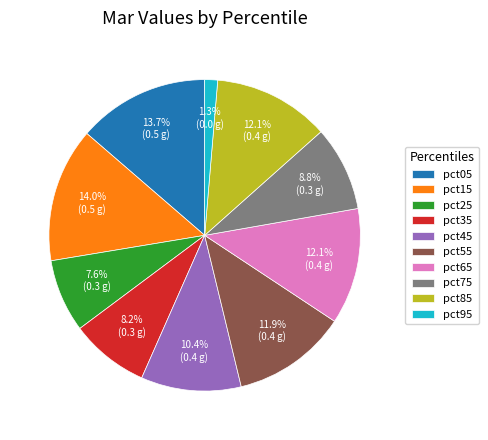

What percentage is NOT represented by pct75?

91.2%